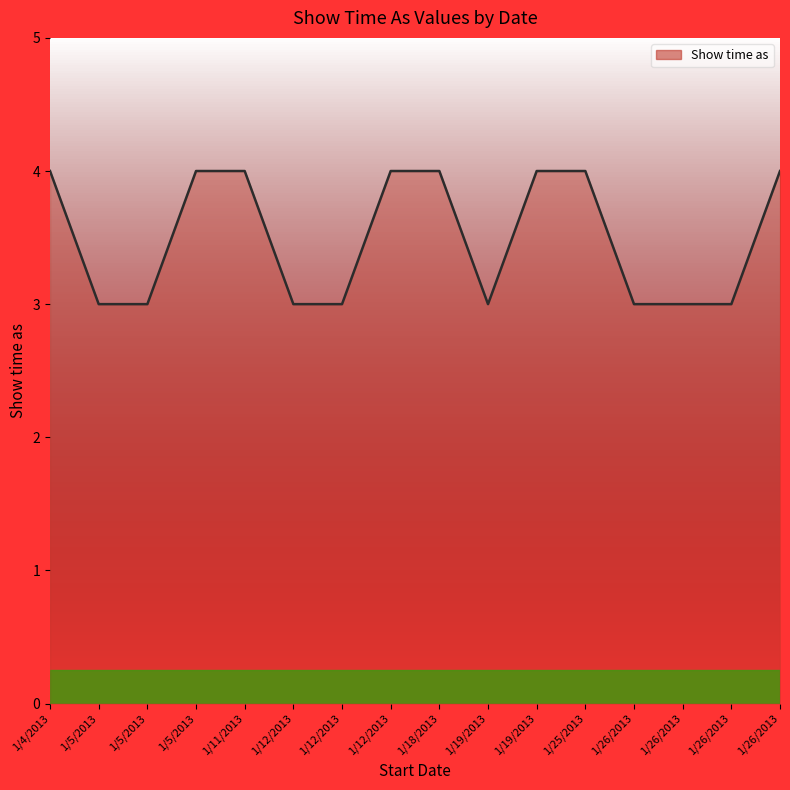

Is this an area chart (filled region under the line)?

Yes